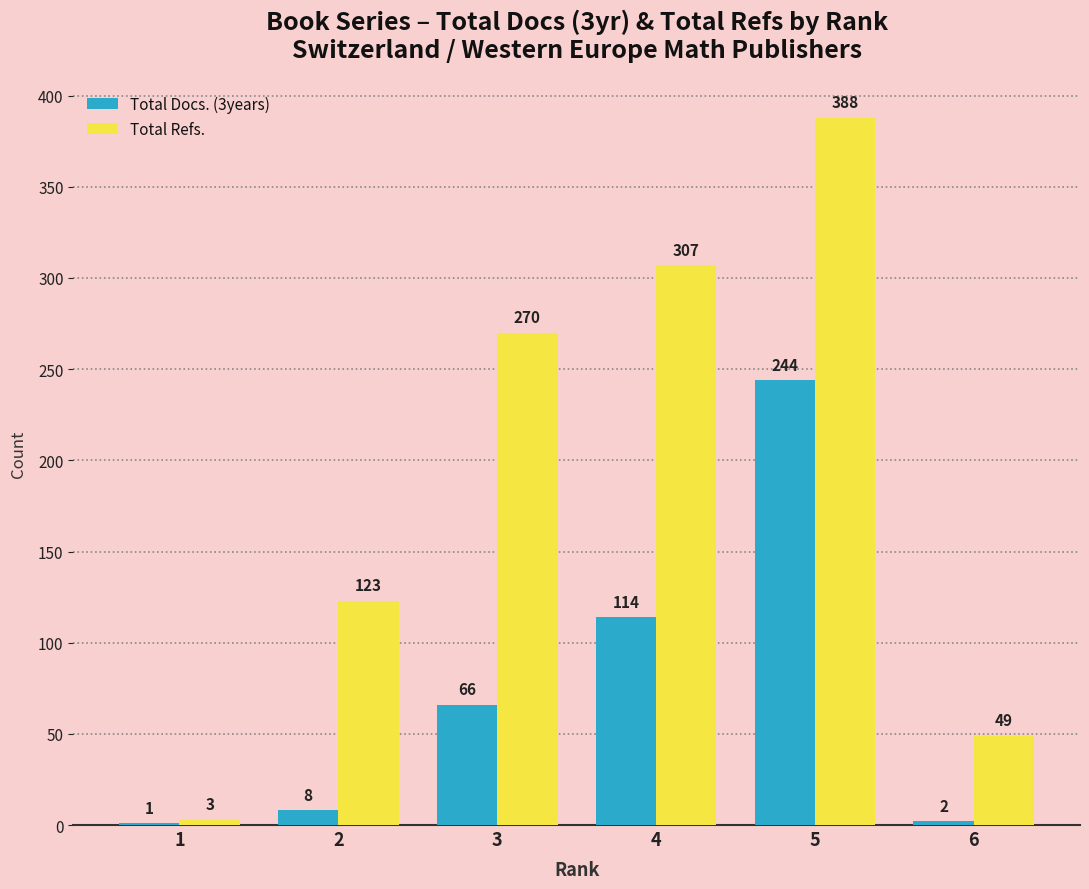

What is the maximum value for Total Refs.?

388